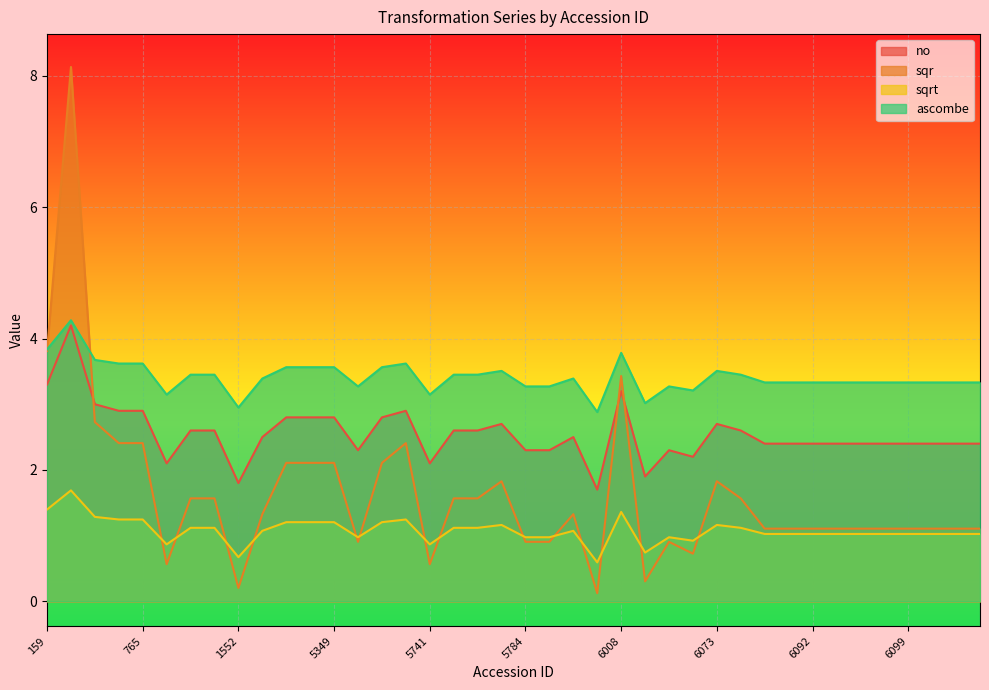

How many interior local peaks does the no series have?

7